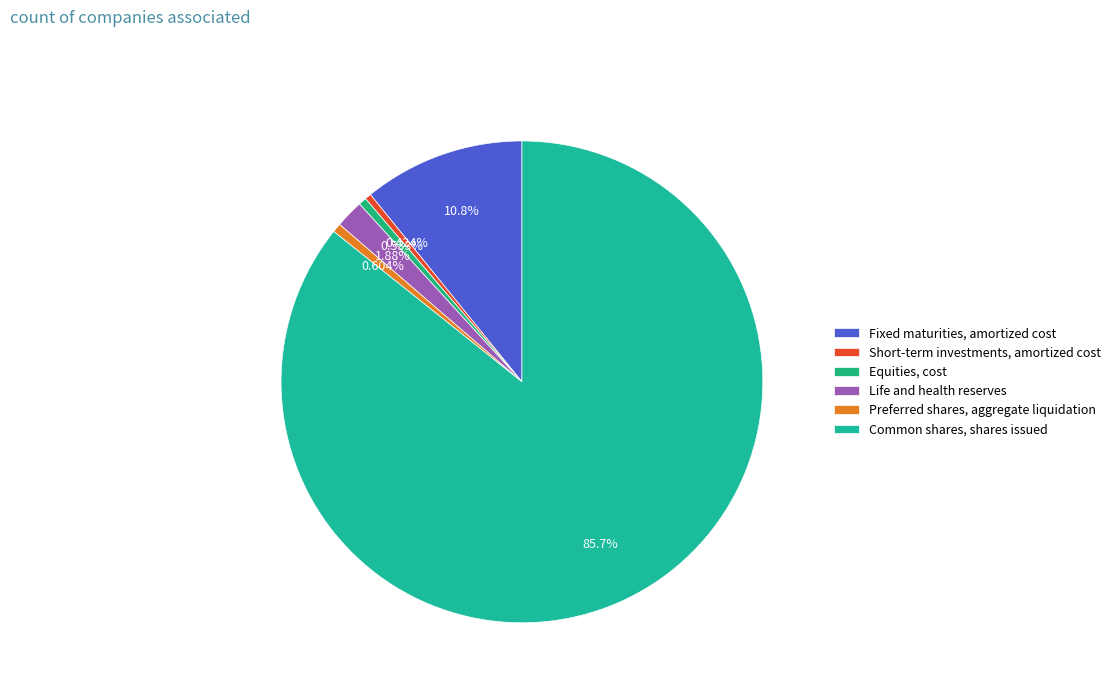

Rank the categories by value from lowest to highest.

Short-term investments, amortized cost, Equities, cost, Preferred shares, aggregate liquidation, Life and health reserves, Fixed maturities, amortized cost, Common shares, shares issued